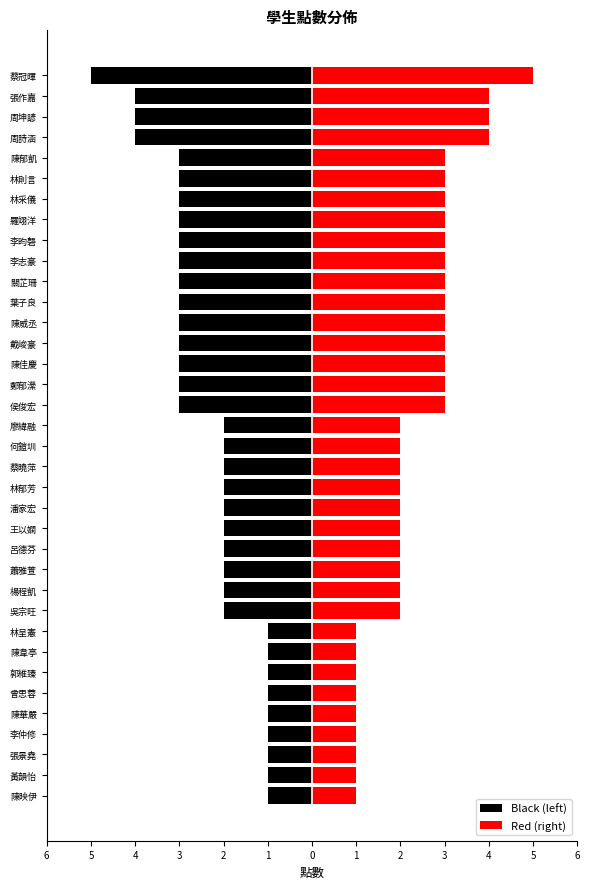

List the series in order of their peak value, lowest first.

Black (left), Red (right)